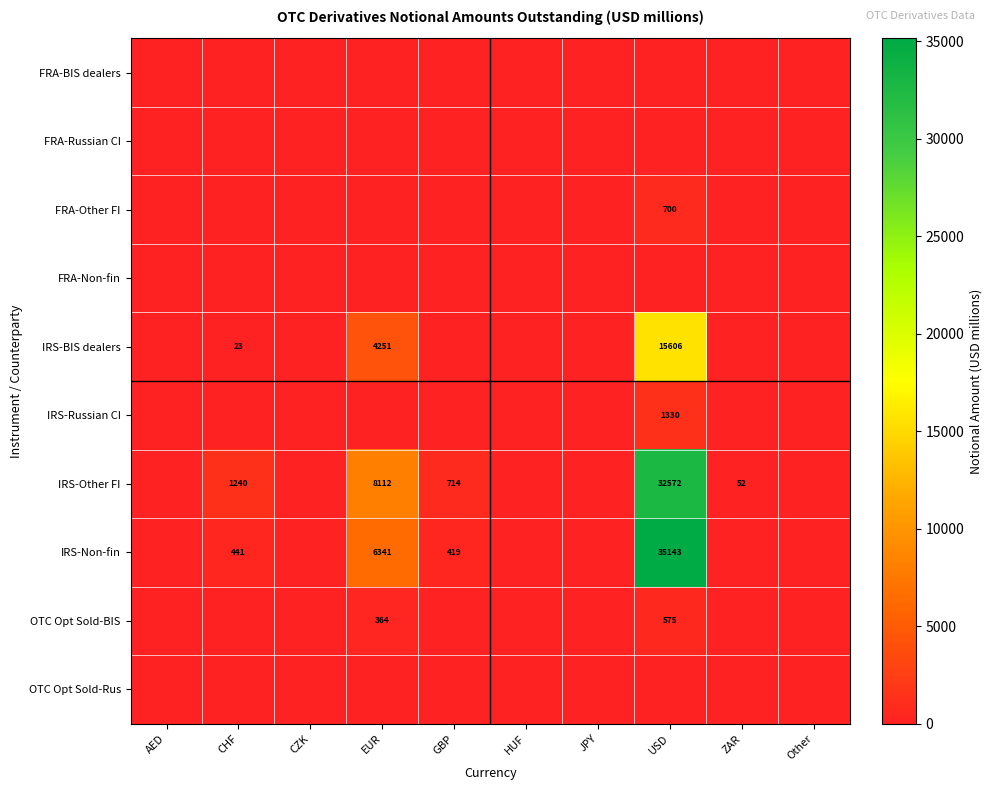

True or false: IRS-Other FI has a value of 714 at GBP.

True